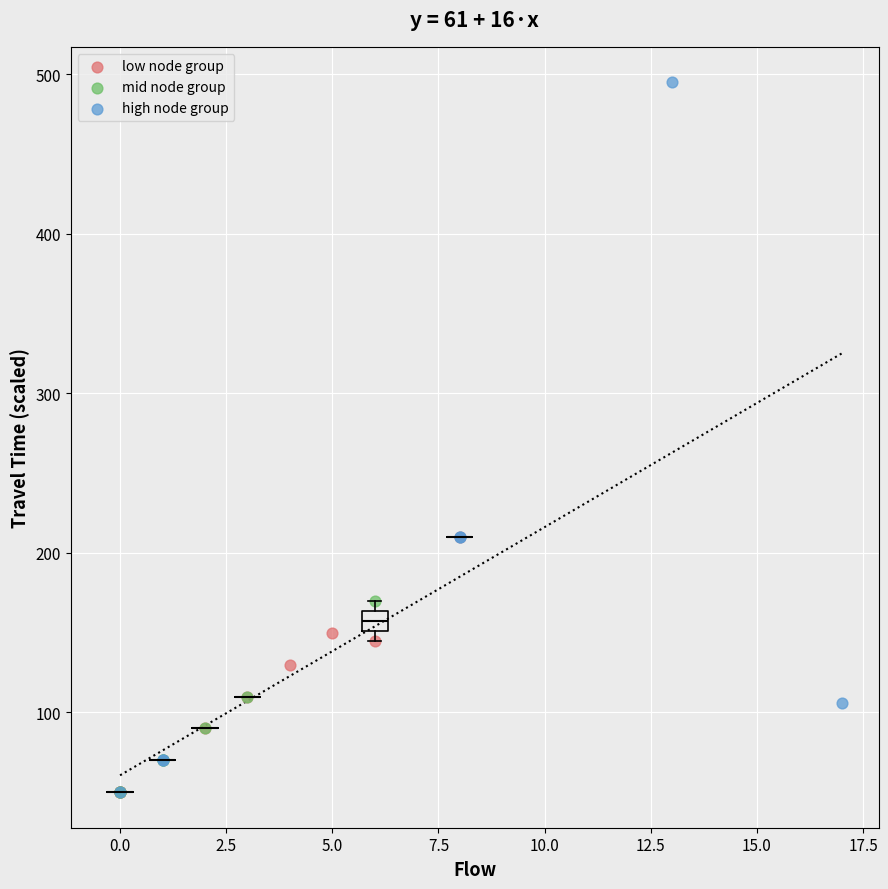

Which series has the largest Y range (max minus min)?

high node group